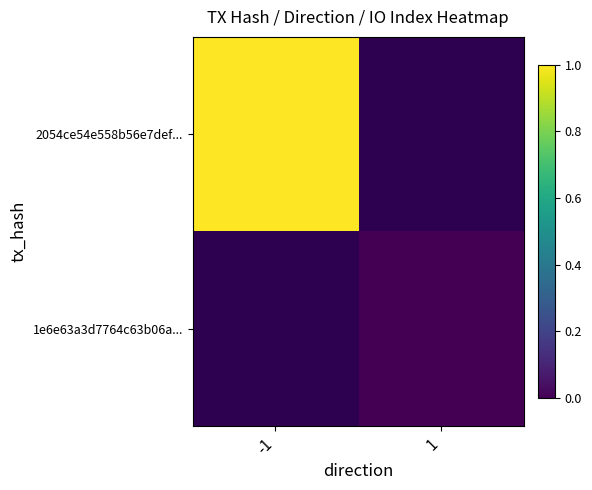

List the labels in order of 1e6e63a3d7764c63b06a... value, largest first.

-1, 1